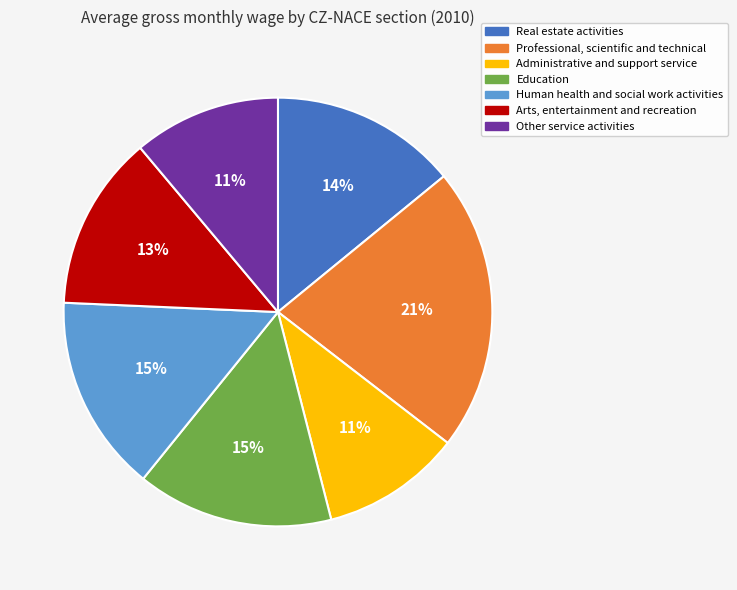

Is Professional, scientific and technical the majority of the pie?

No